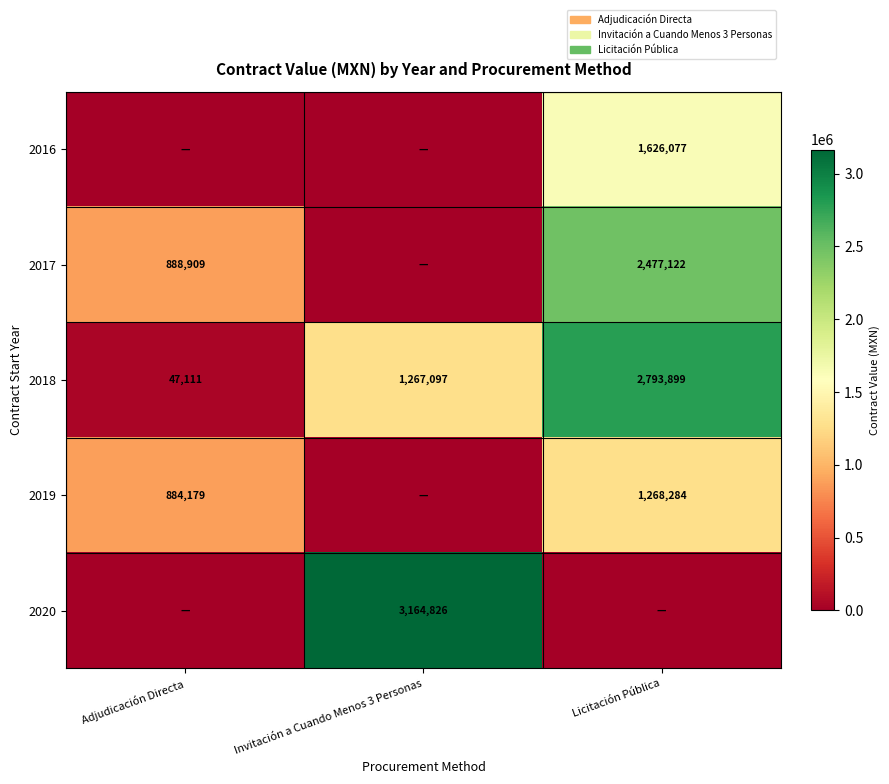

Which label corresponds to the smallest value in the chart?

Adjudicación Directa